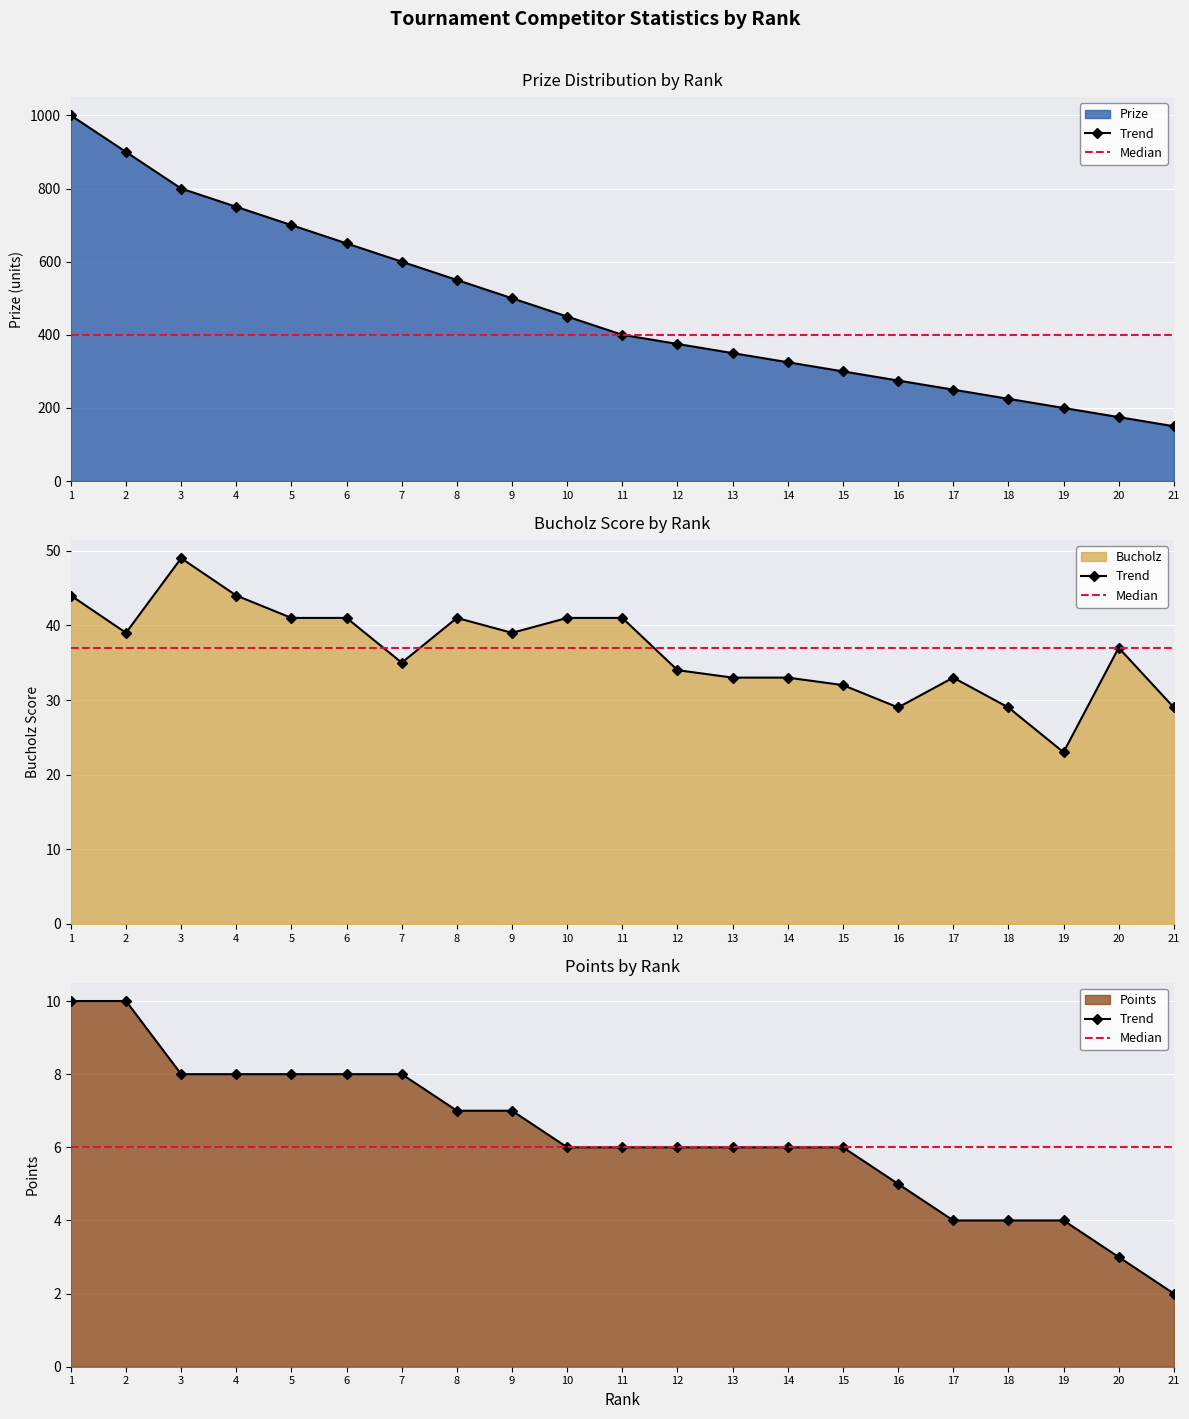

What value does the Bucholz series have at 4?

44